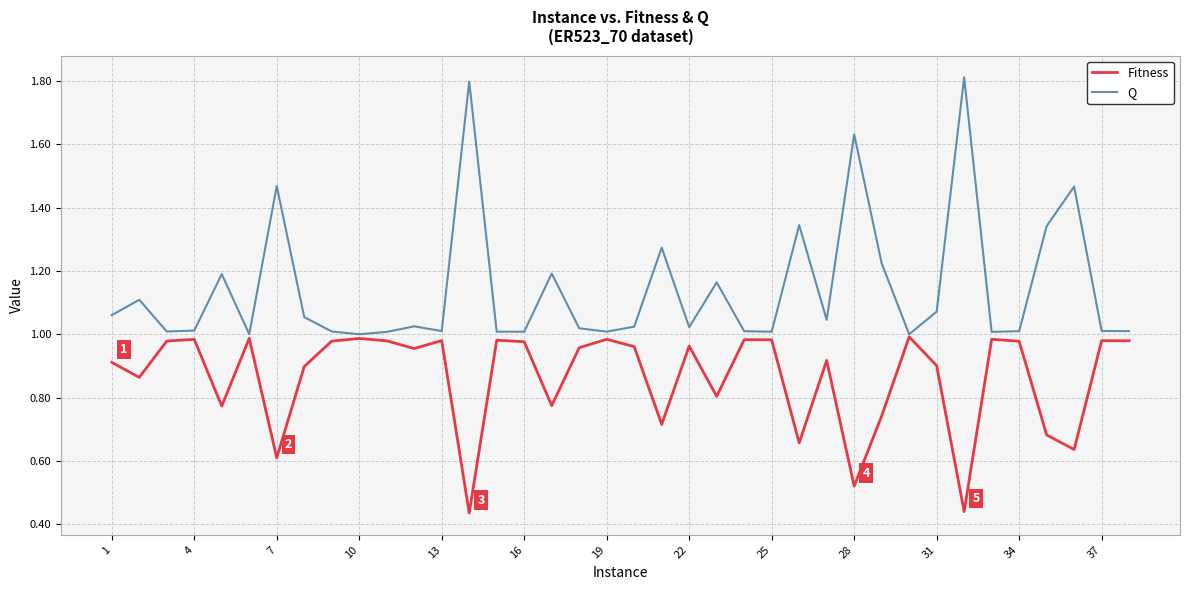

Rank the series by their maximum value, from highest to lowest.

Q, Fitness